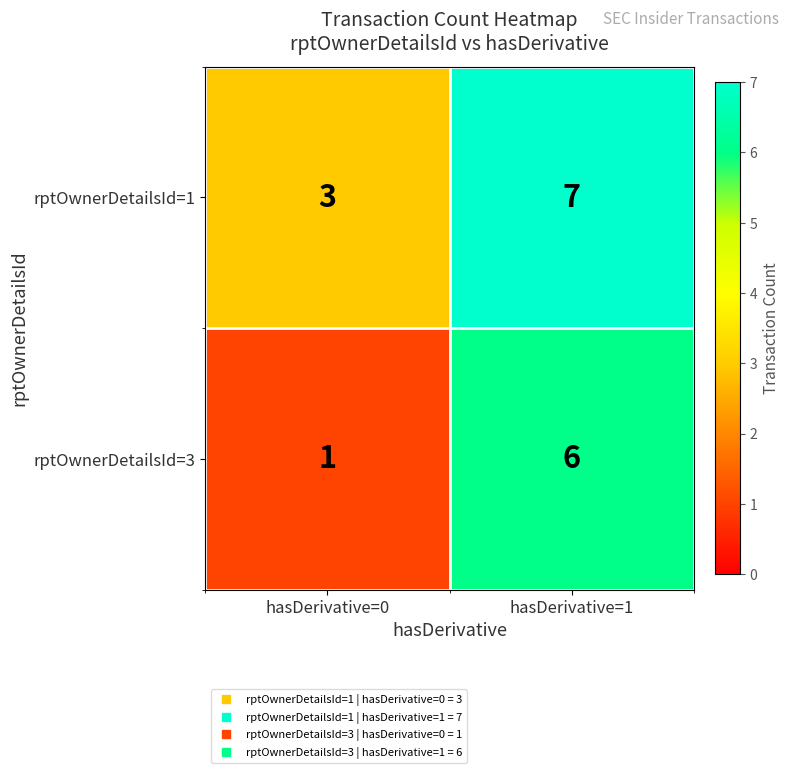

What value does the rptOwnerDetailsId=1 series have at hasDerivative=1?

7